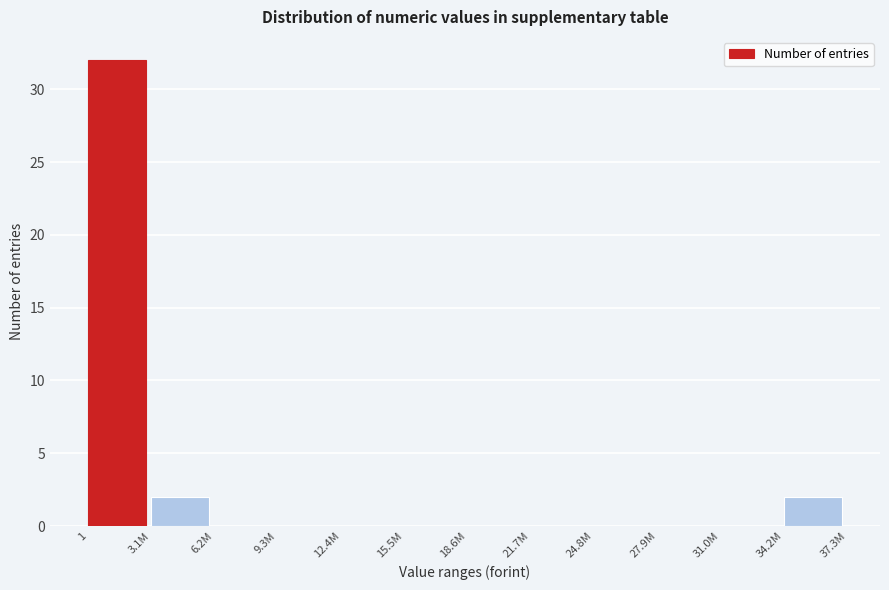

Reading right to left, extract all data points from this chart.

34.2M=2	31.0M=0	27.9M=0	24.8M=0	21.7M=0	18.6M=0	15.5M=0	12.4M=0	9.3M=0	6.2M=0	3.1M=2	1=32